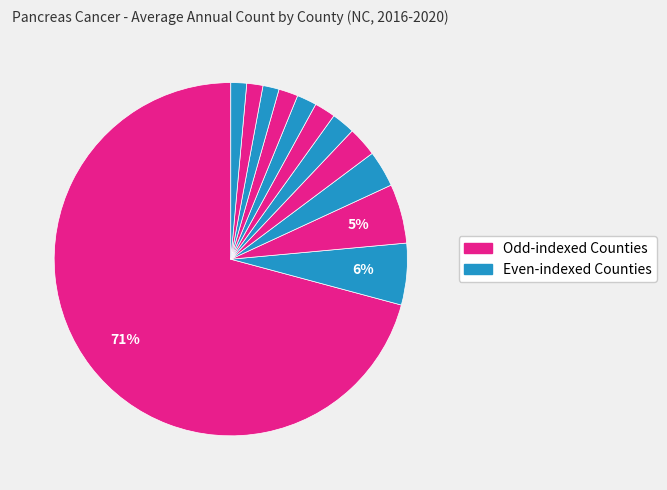

Count the number of slices in the pie.

12